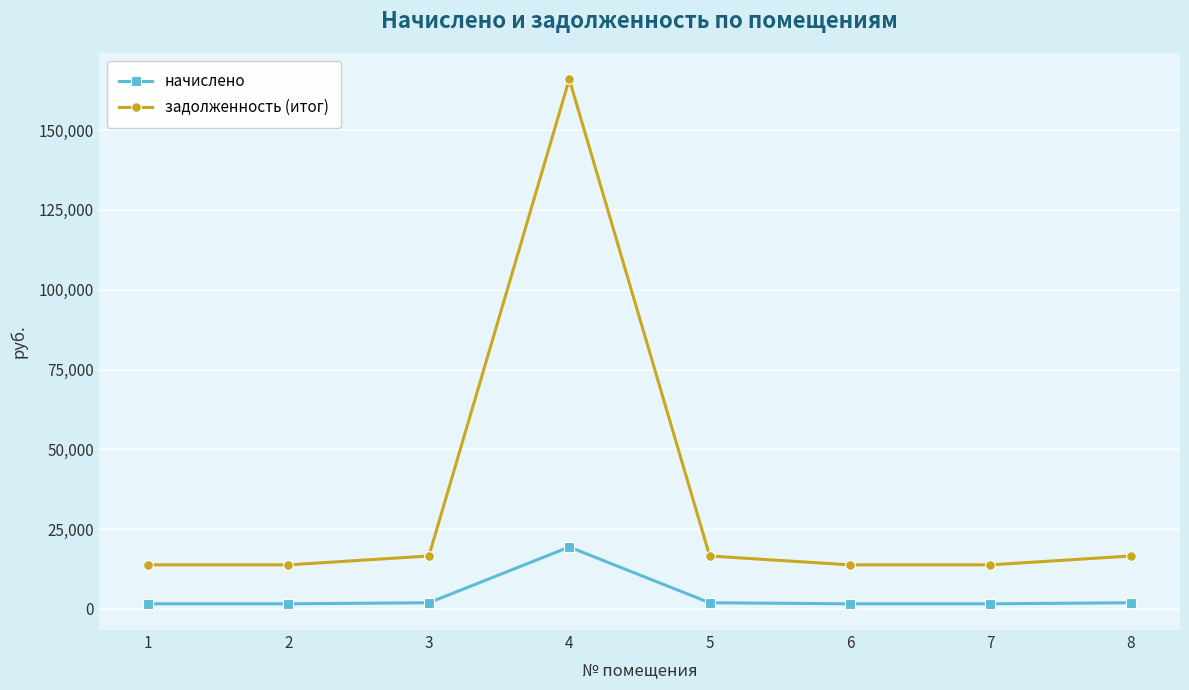

What is the value of the задолженность (итог) point at the 7th from the left?

13814.0